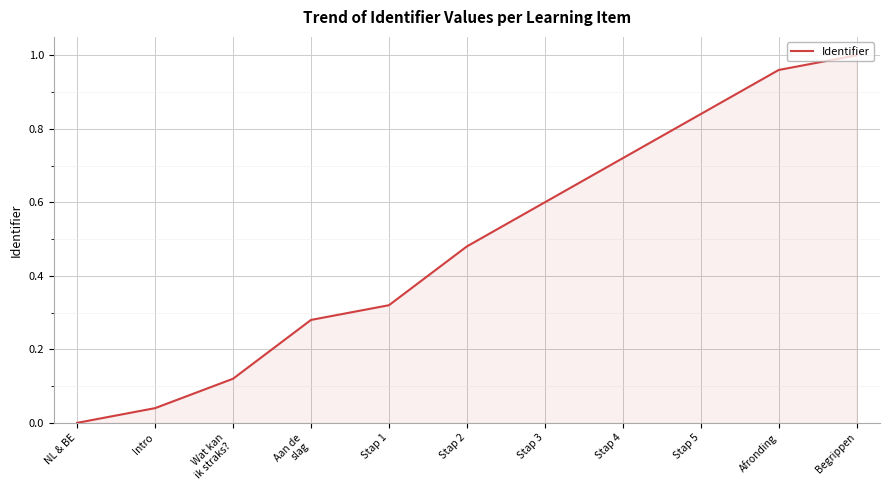

Which category has the lowest value across all series?

NL & BE